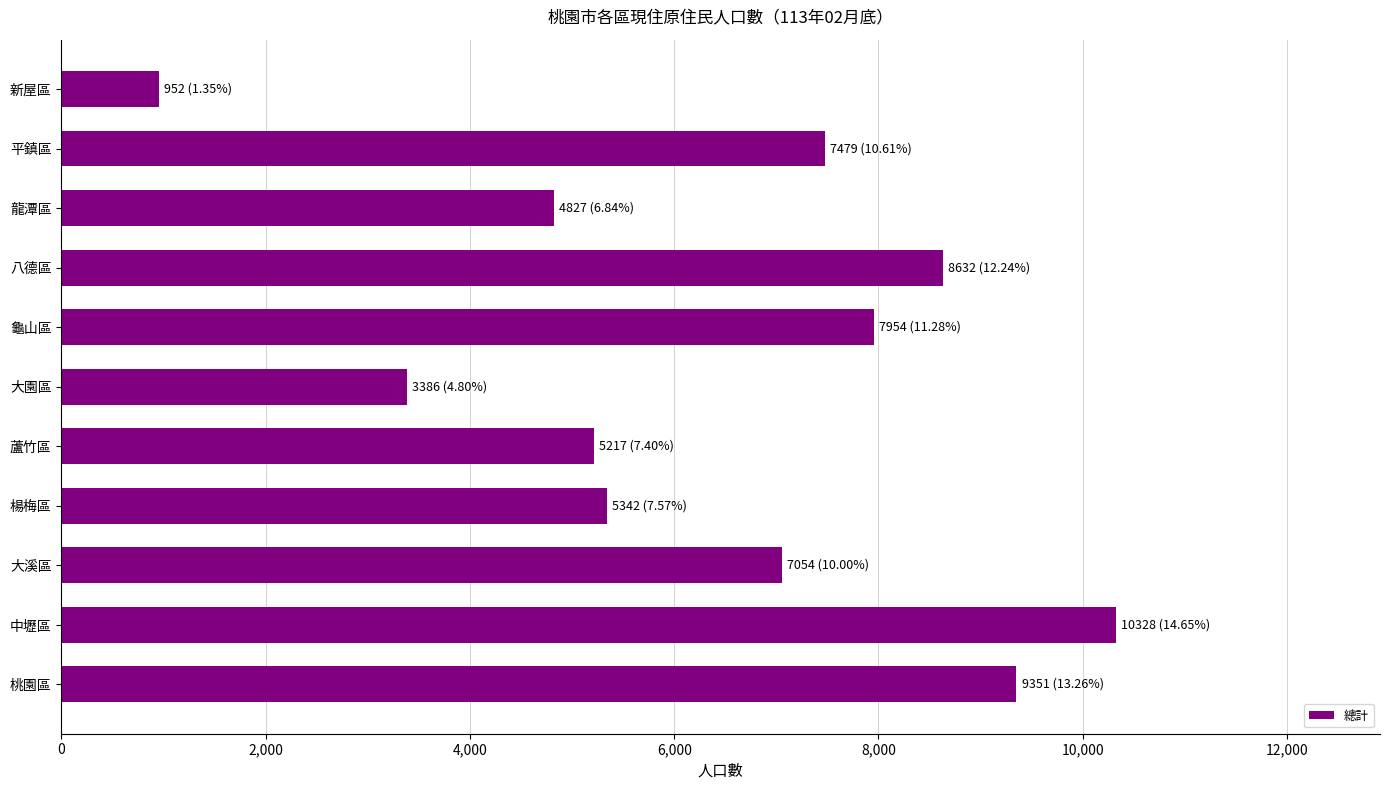

True or false: the data shows 10328 at 中壢區.

True